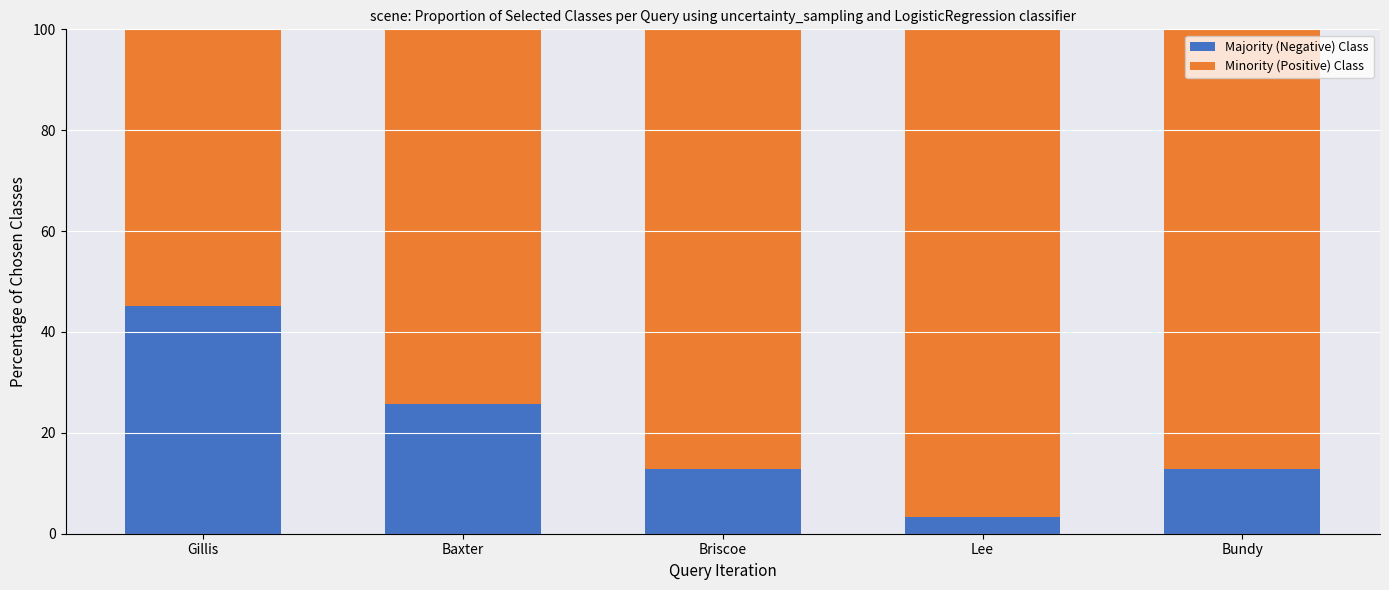

The value of Majority (Negative) Class at Baxter is 43.3. True or false?

False